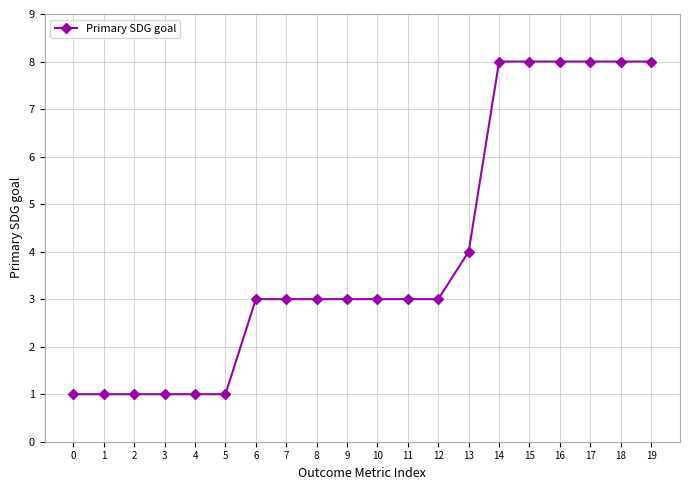

How many data points does each series have?

20